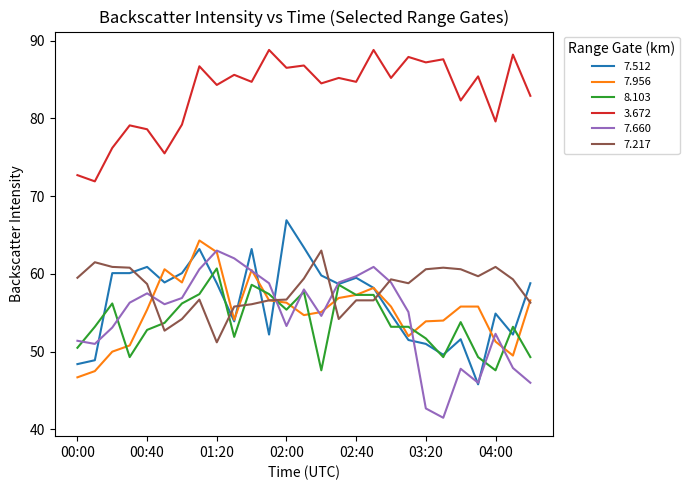

True or false: 3.672 and 7.956 intersect in this chart.

False